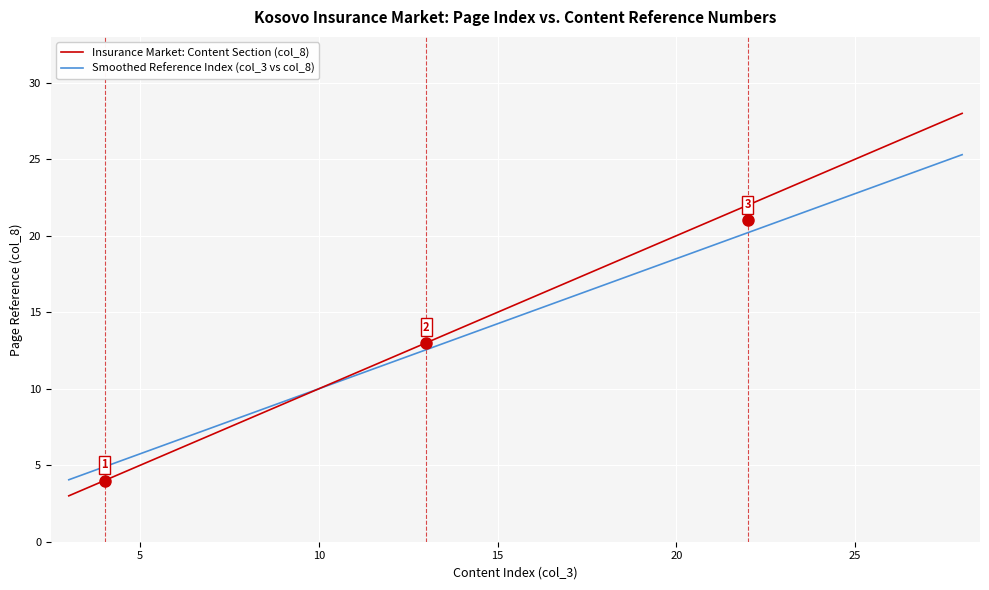

Is it true that Smoothed Reference Index (col_3 vs col_8) equals 5.5 at 25?

False